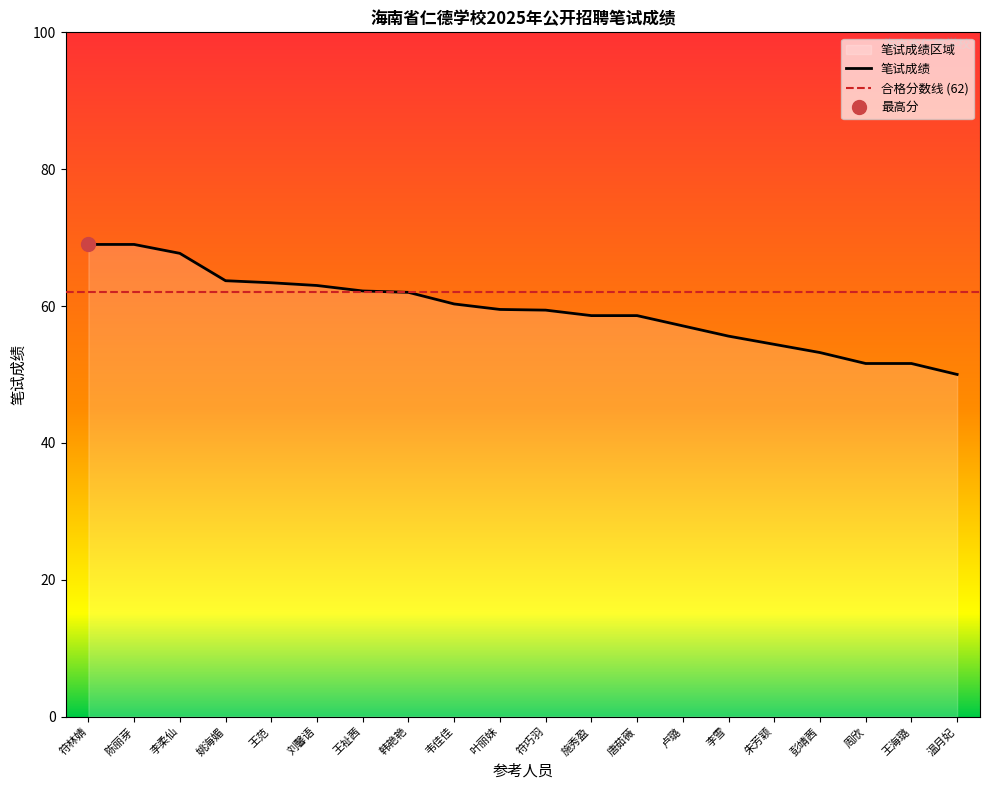

Reading right to left, list all the values displayed in this chart.

温月妃=50.0	王海璐=51.6	周欣=51.6	彭靖茜=53.2	朱芳颖=54.4	李雪=55.6	卢璐=57.1	唐茹薇=58.6	施秀盈=58.6	符巧羽=59.4	叶丽妹=59.5	韦佳佳=60.3	韩艳艳=62.0	王祉茜=62.2	刘馨语=63.0	王范=63.4	姚海媚=63.7	李柔仙=67.7	陈丽芽=69.0	符林婧=69.0